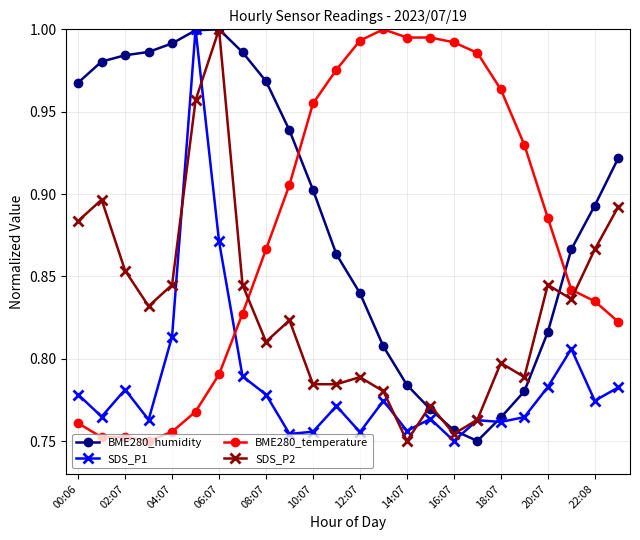

At how many categories does at least one series exceed 0?

24